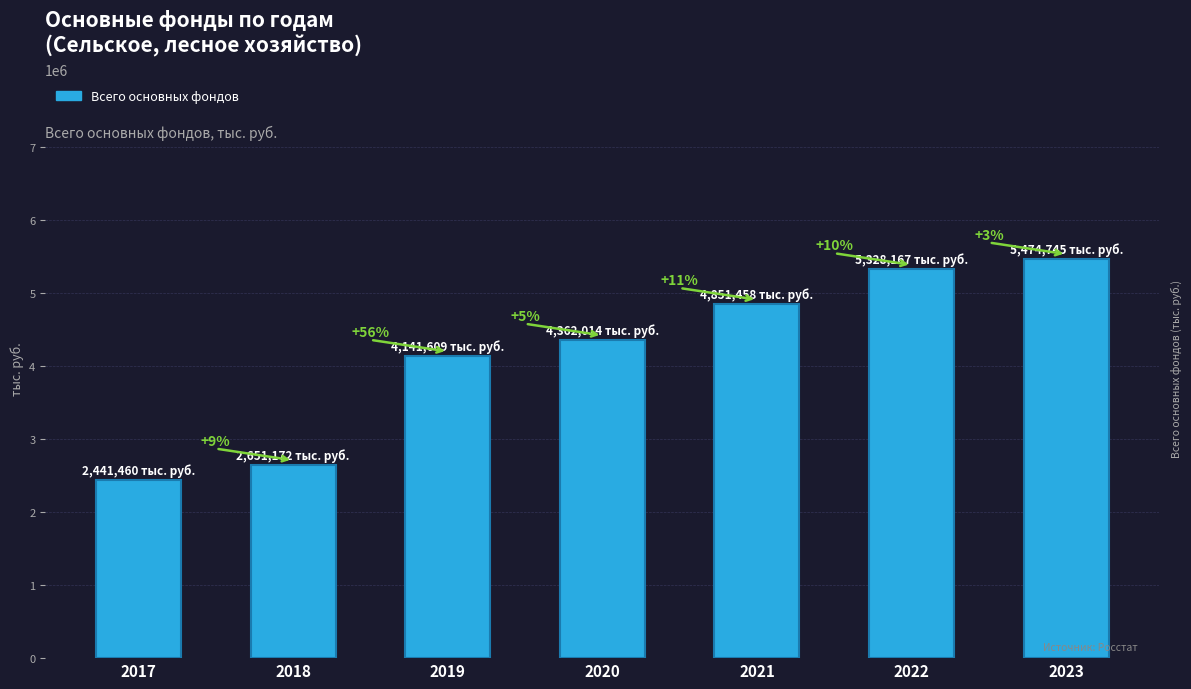

Rank the categories by value from highest to lowest.

2023, 2022, 2021, 2020, 2019, 2018, 2017